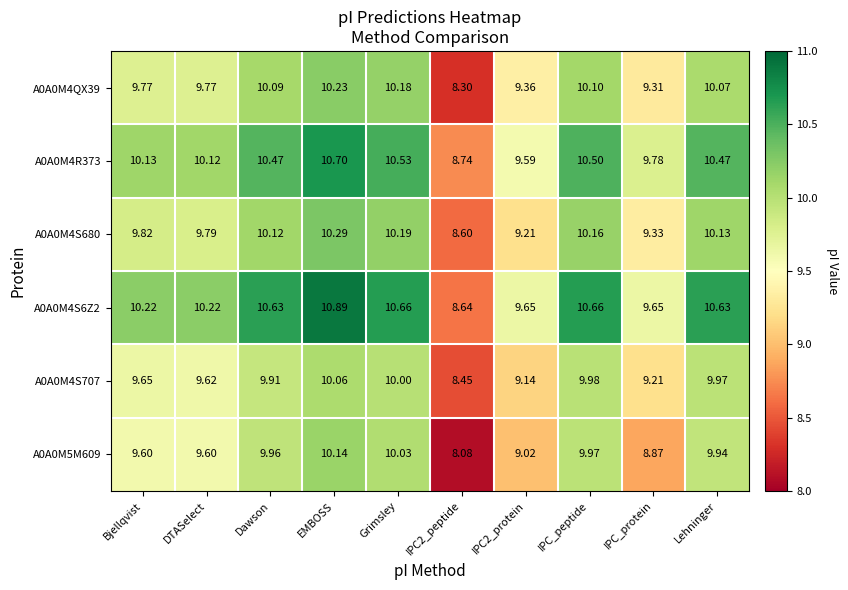

At which label does A0A0M4S680 first exceed 10?

Dawson